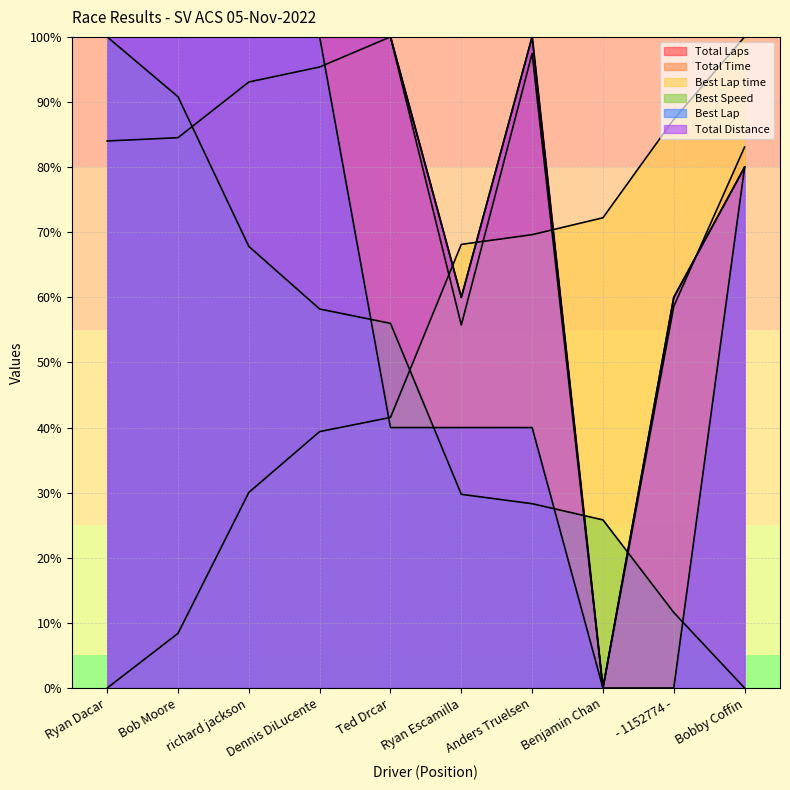

Which series has the largest total across all categories?

Total Laps